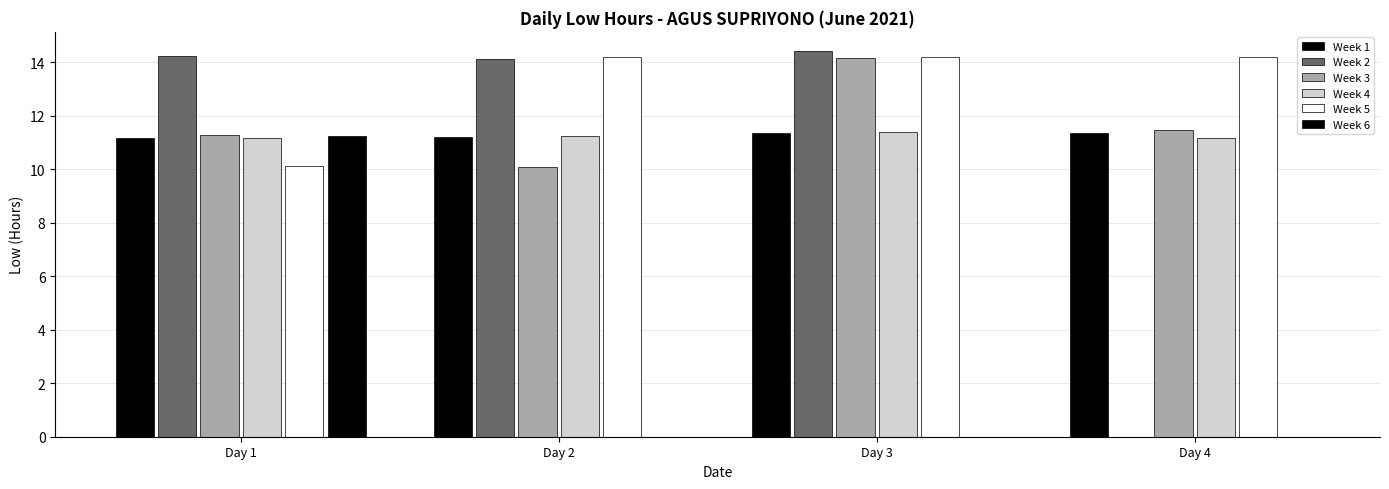

The Week 3 series shows 11.5 at Day 4. True or false?

True